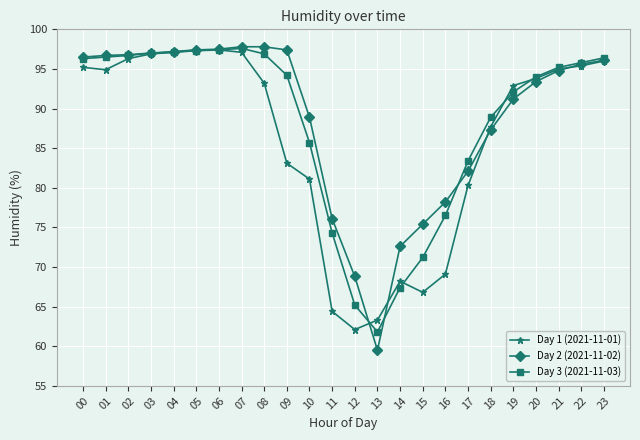

List the series in order of their overall mean, lowest first.

Day 1 (2021-11-01), Day 3 (2021-11-03), Day 2 (2021-11-02)